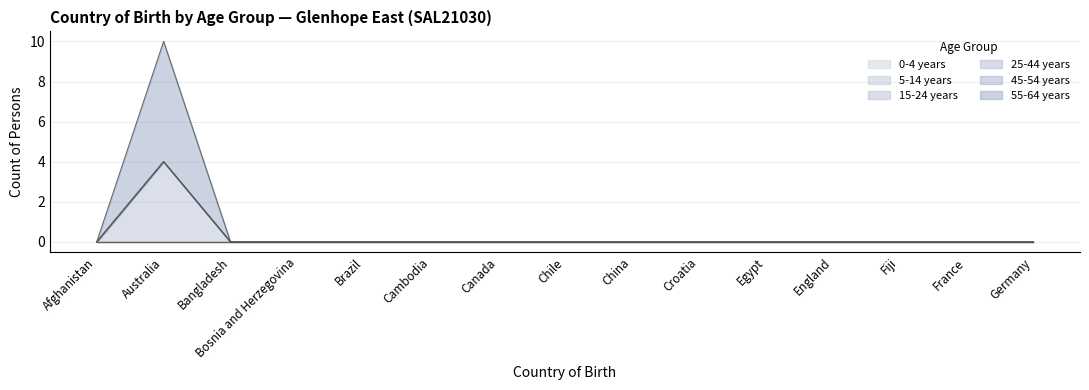

How many lines are shown in the chart?

6